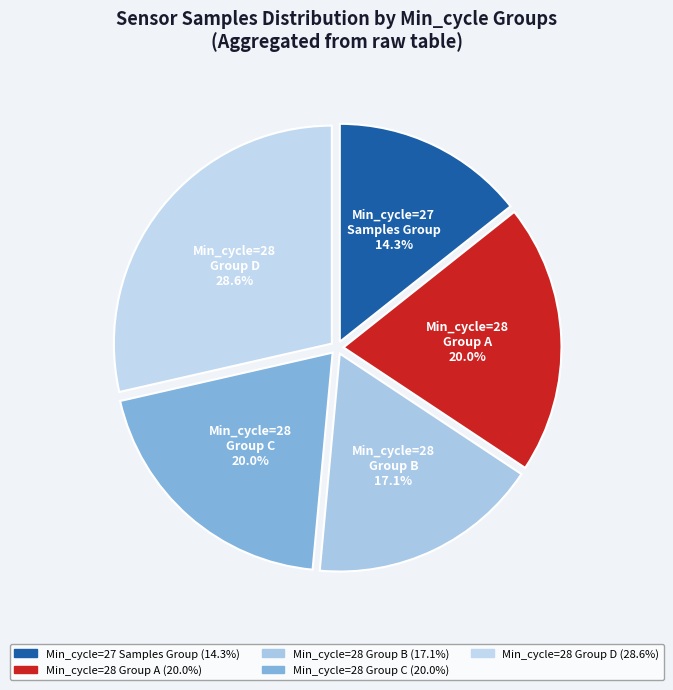

What portion of the pie excludes Min_cycle=28 Group B?

82.9%